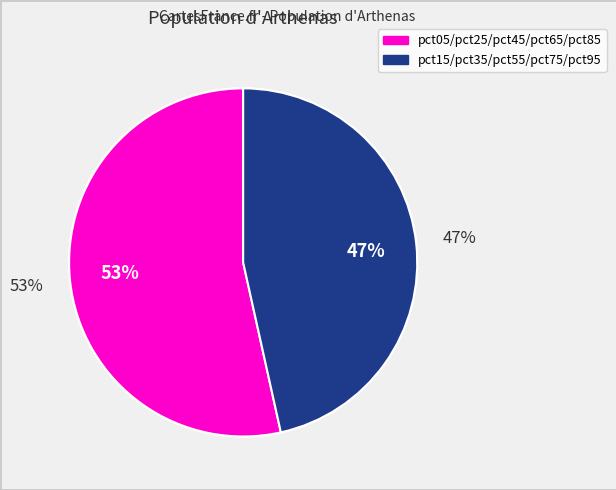

Between pct25 and pct55, which is larger?

pct25